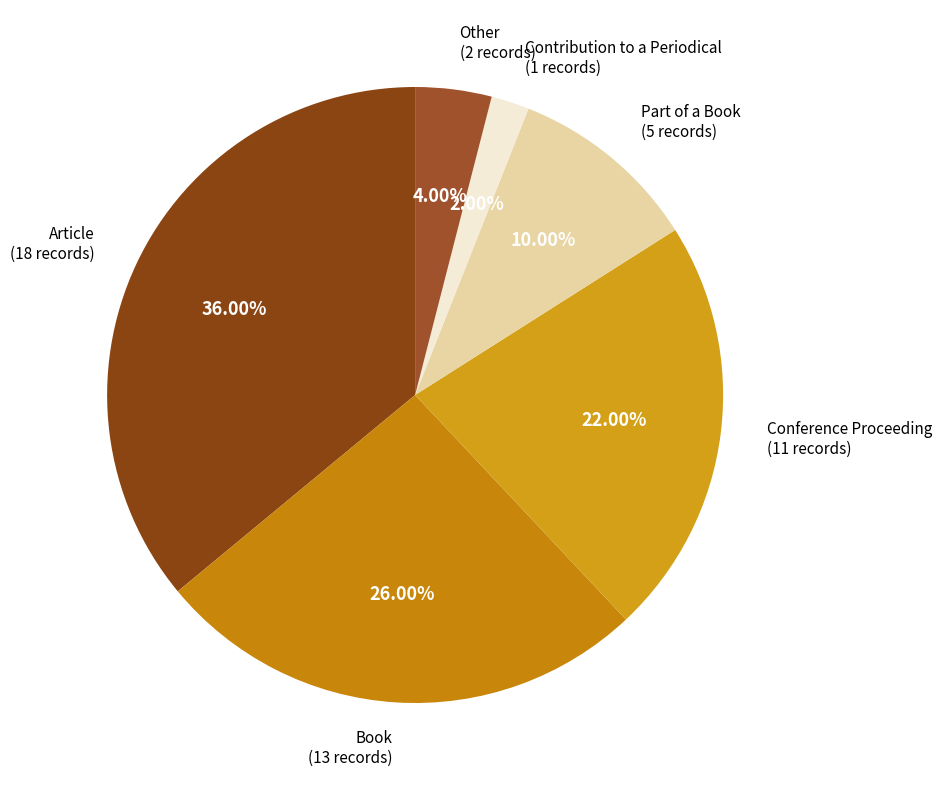

Between Part of a Book and Article, which is larger?

Article